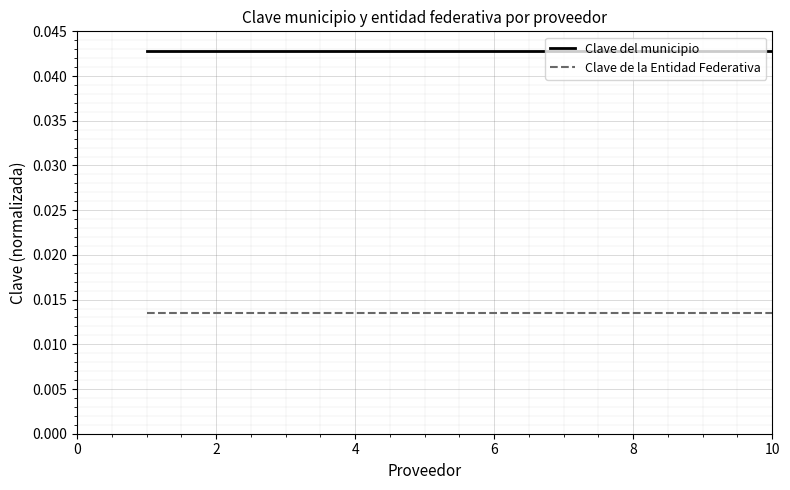

List the series in order of their peak value, lowest first.

Clave de la Entidad Federativa, Clave del municipio